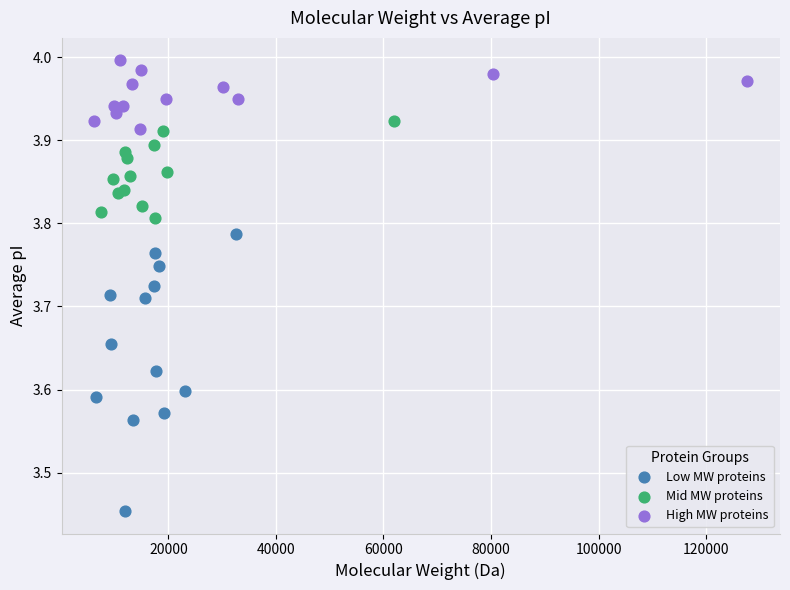

What are all the series names shown in the legend?

Low MW proteins, Mid MW proteins, High MW proteins